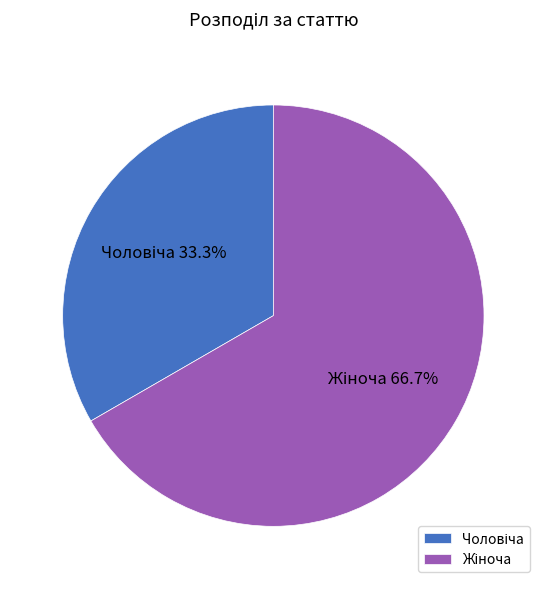

How many slices are in this pie chart?

2